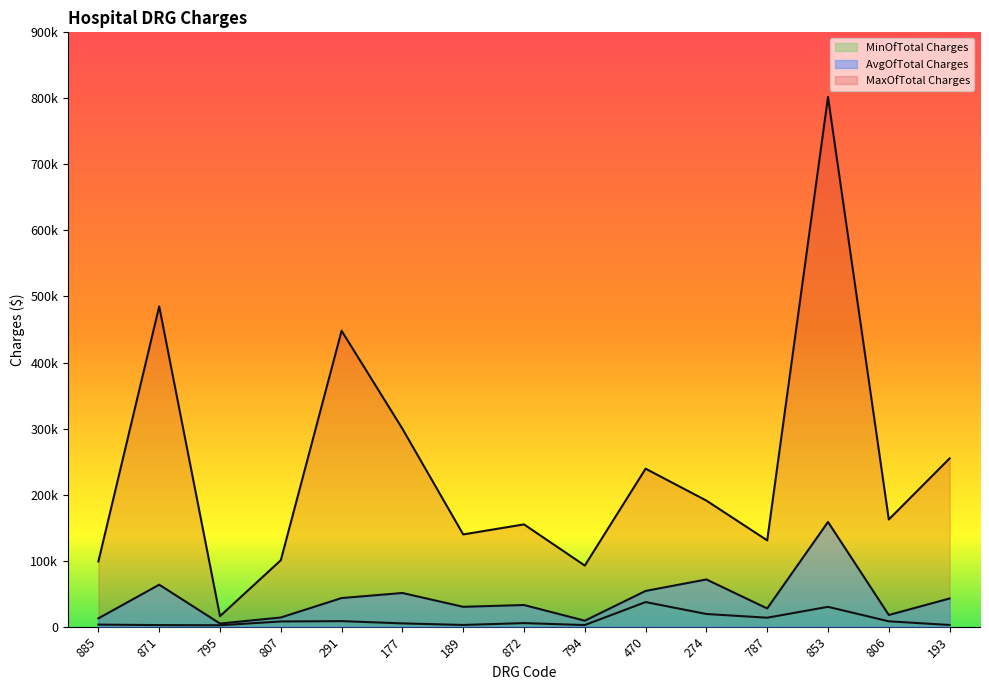

How many data points in MaxOfTotal Charges are above 162333?

8